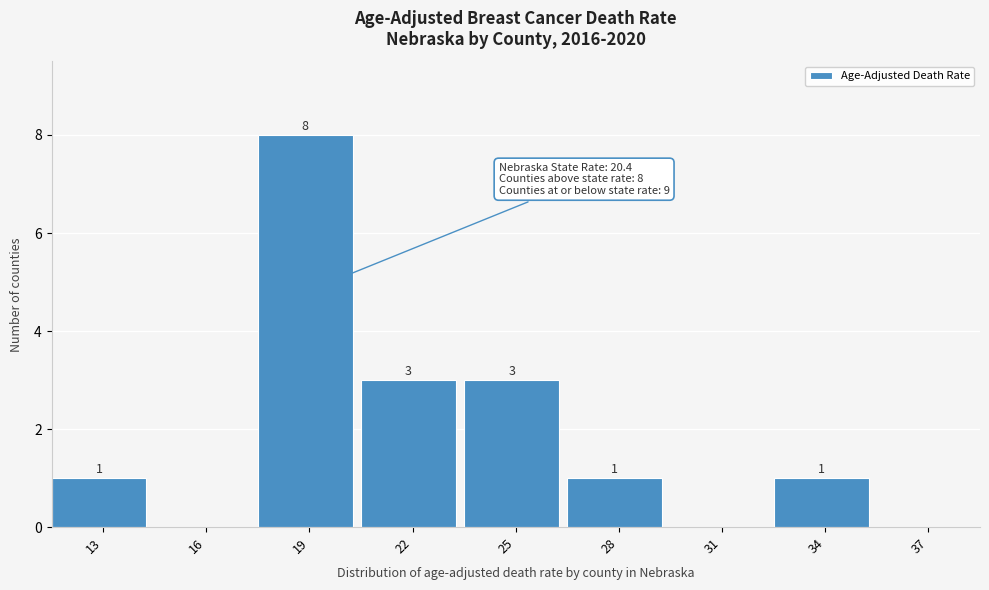

Reading left to right, extract all data points from this chart.

13=1	16=0	19=8	22=3	25=3	28=1	31=0	34=1	37=0